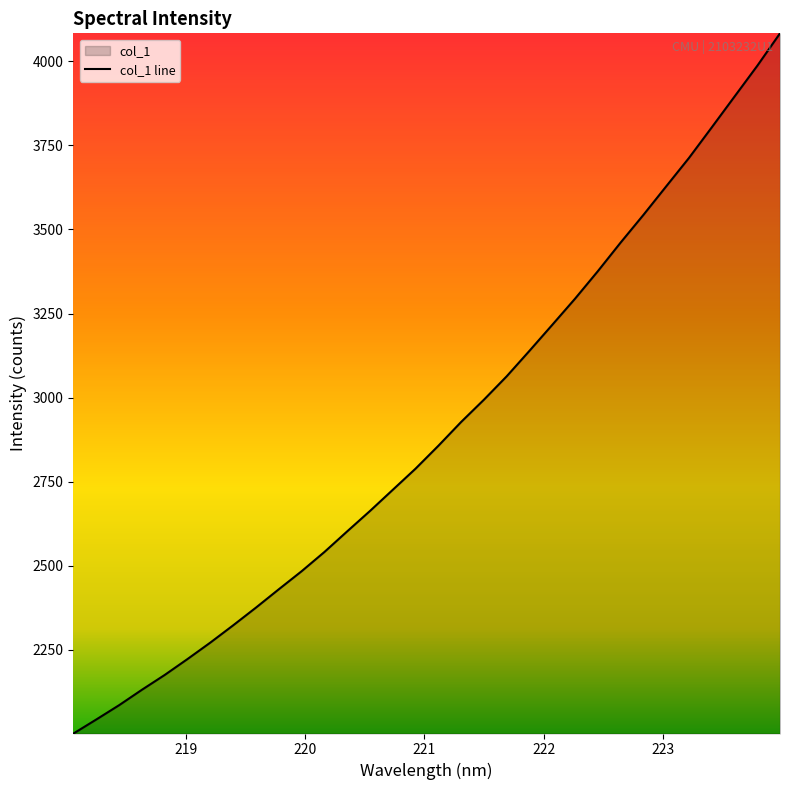

What is the greatest value displayed?

4083.1